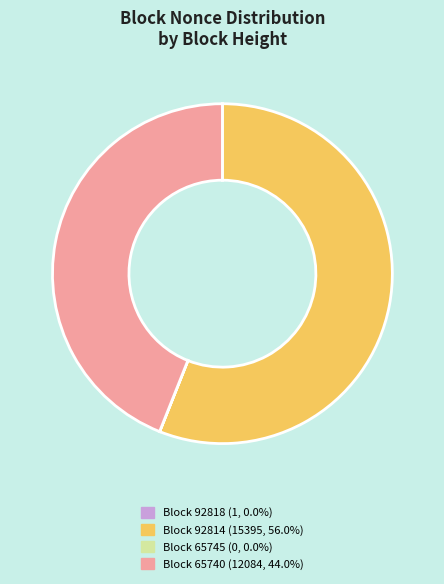

Is there a majority slice in this chart?

Yes